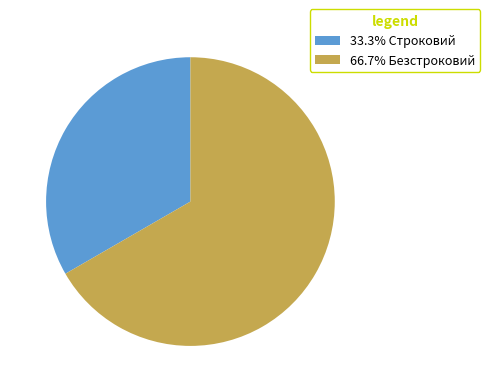

Count the number of slices in the pie.

2